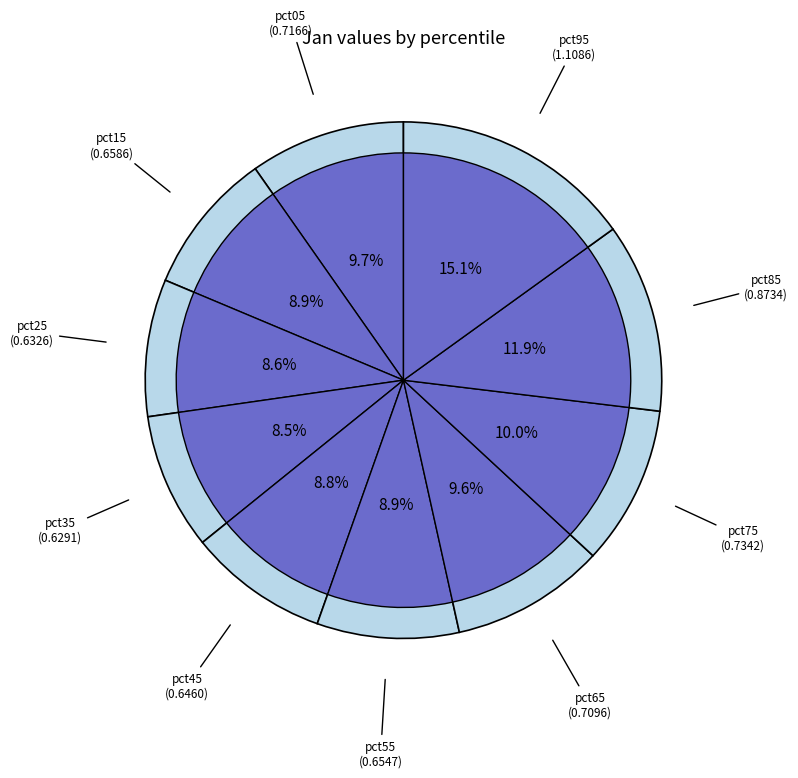

Is it true that pct75 is 25% of the pie?

False